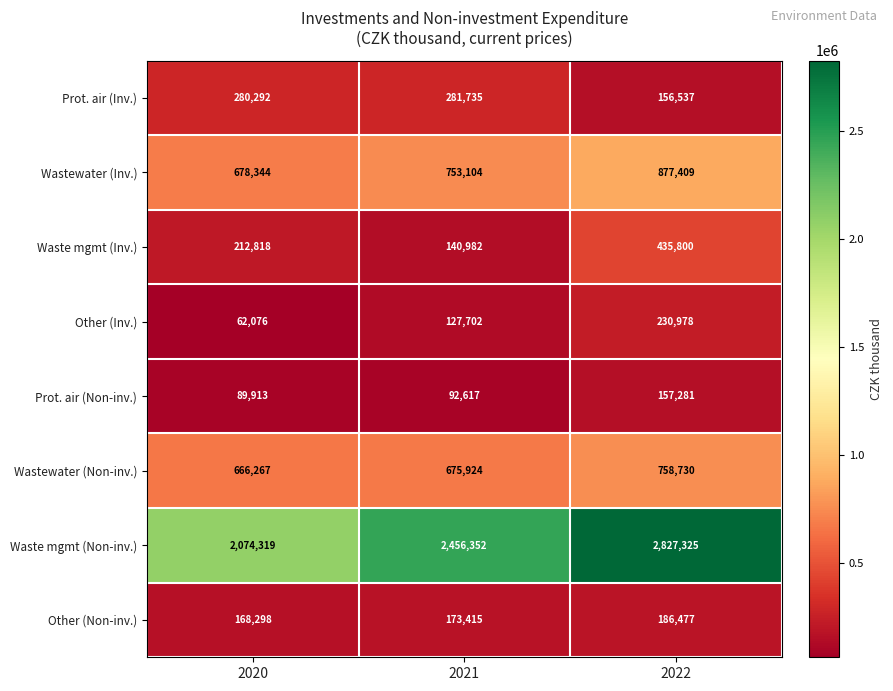

How many series are shown in this chart?

8